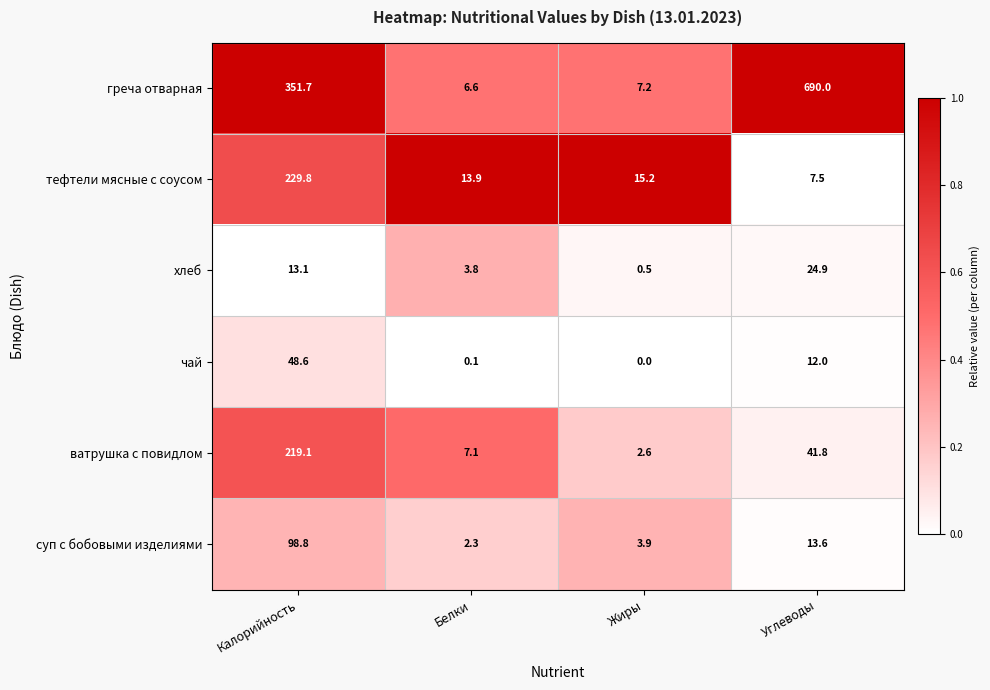

Which series has the largest total across all categories?

греча отварная